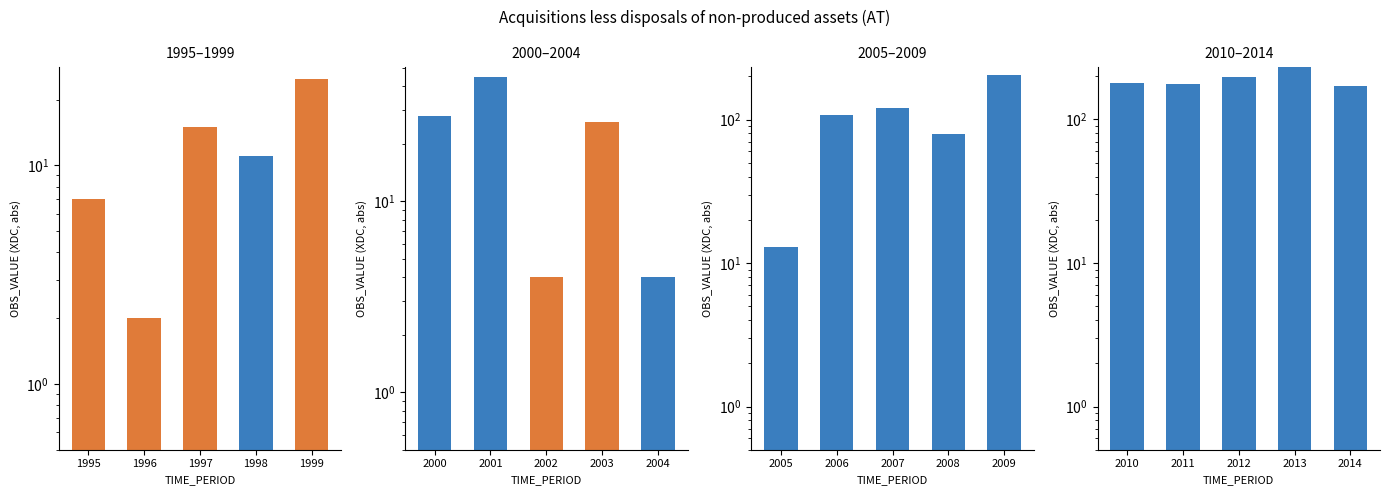

What is the maximum value shown in the chart?

230